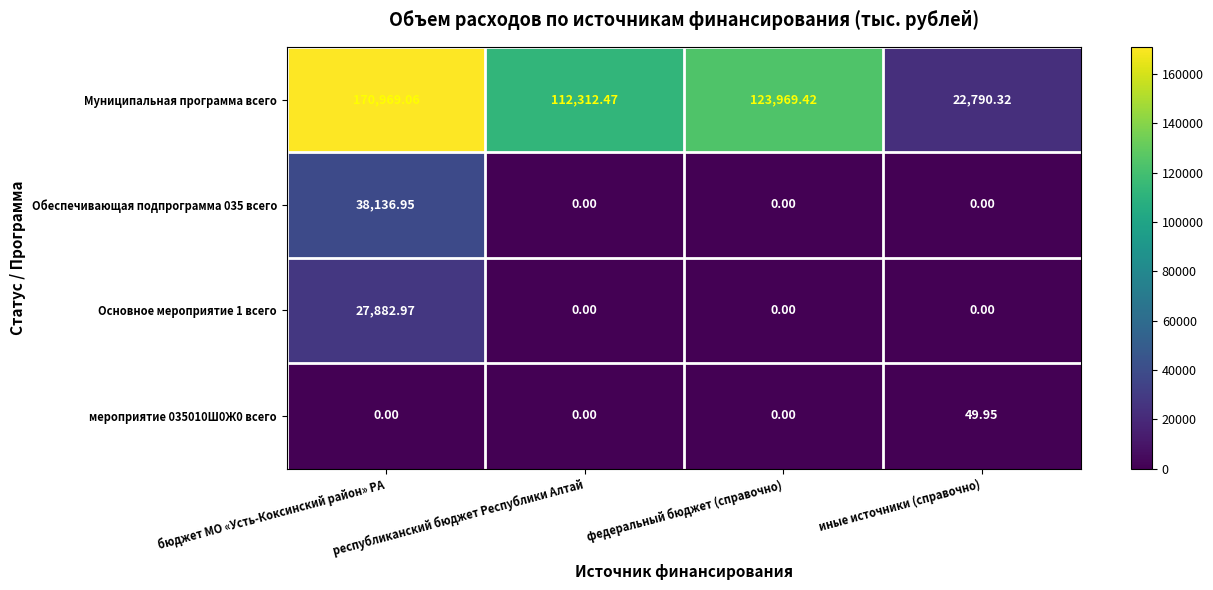

Which series has the largest range (max minus min)?

Муниципальная программа всего